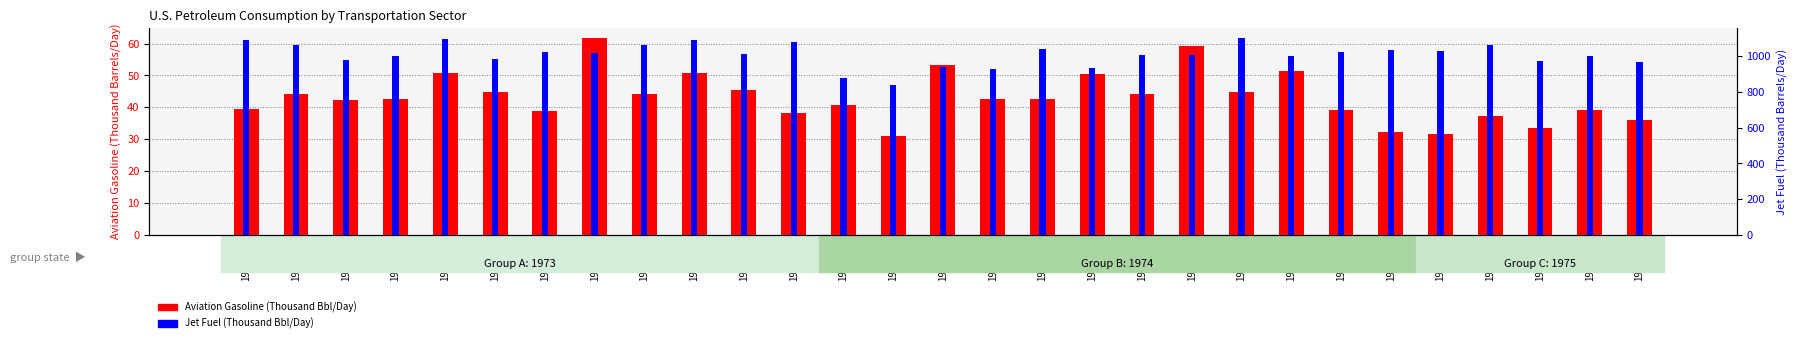

Which has a higher value, 1974-06 or 1974-02?

1974-06